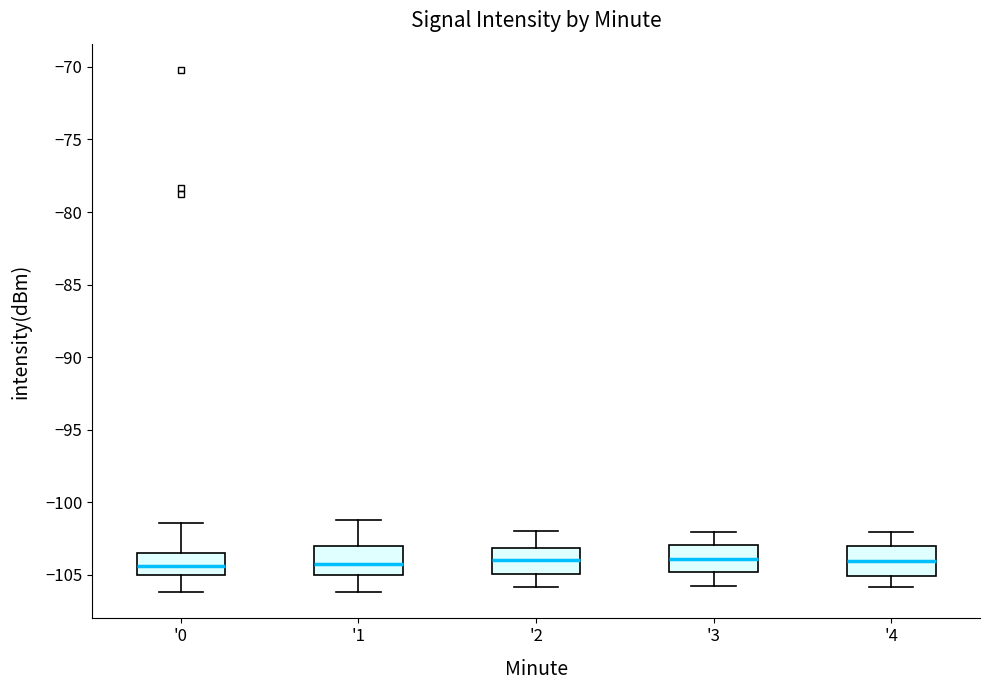

Where is the upper edge of the box for '4 on the y-axis? The values are not printed on the chart, so give them approximately, as read against the axis.

-103.0